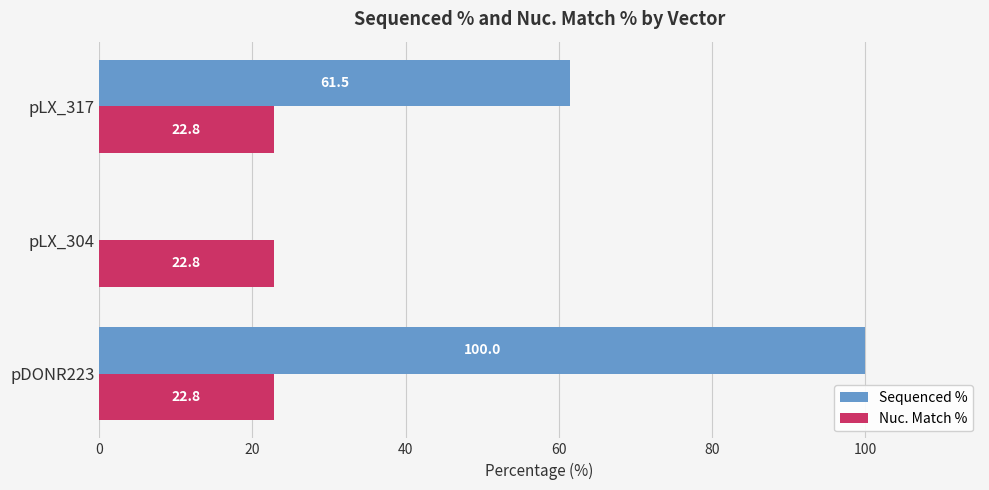

True or false: Nuc. Match % has a value of 32.8 at pDONR223.

False